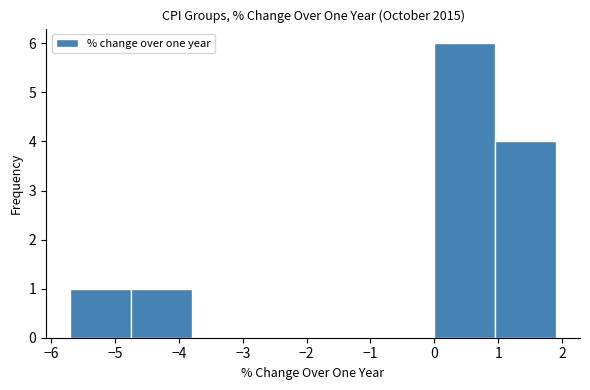

Reading left to right, transcribe this chart: for each bar, give the range it covers on the x-axis and its height. Neither the bar edges nor the heights are printed on the chart, so give them approximately, as read against the axes.

-5.70 to -4.75: 1
-4.75 to -3.80: 1
-3.80 to -2.85: 0
-2.85 to -1.90: 0
-1.90 to -0.95: 0
-0.95 to 0.00: 0
0.00 to 0.95: 6
0.95 to 1.90: 4